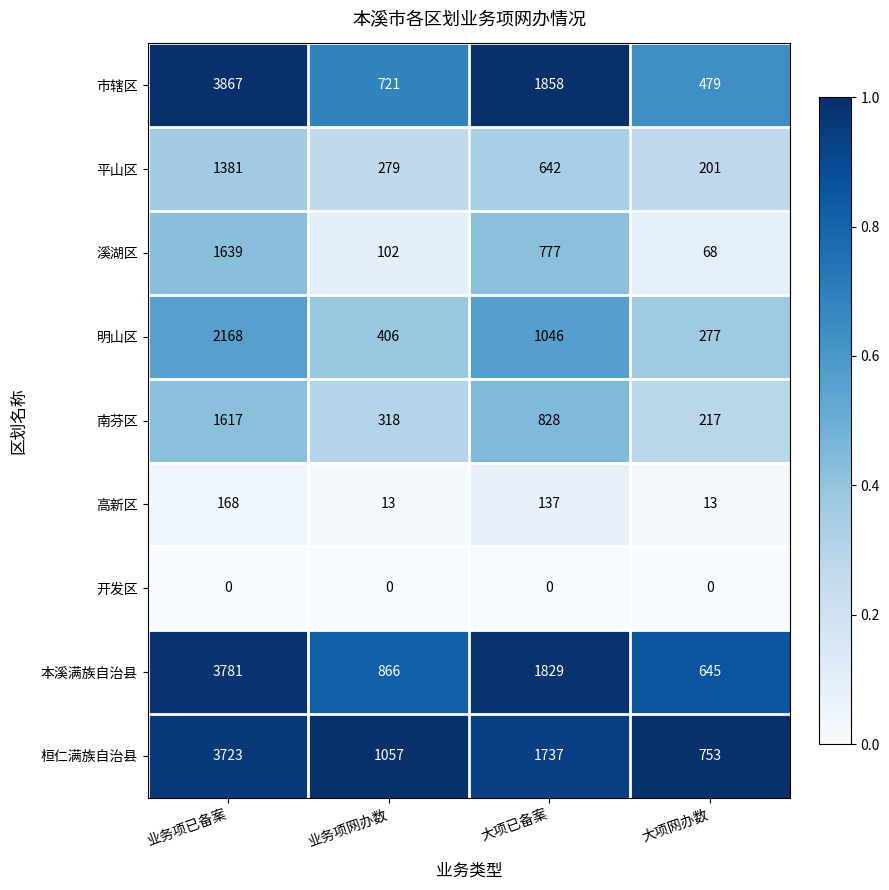

At which label is 平山区 closest to 791?

大项已备案